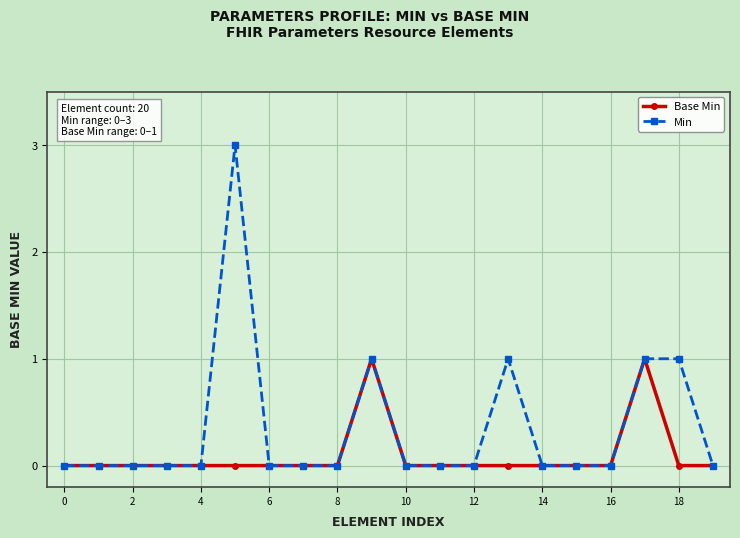

Which series has the largest total across all categories?

Min